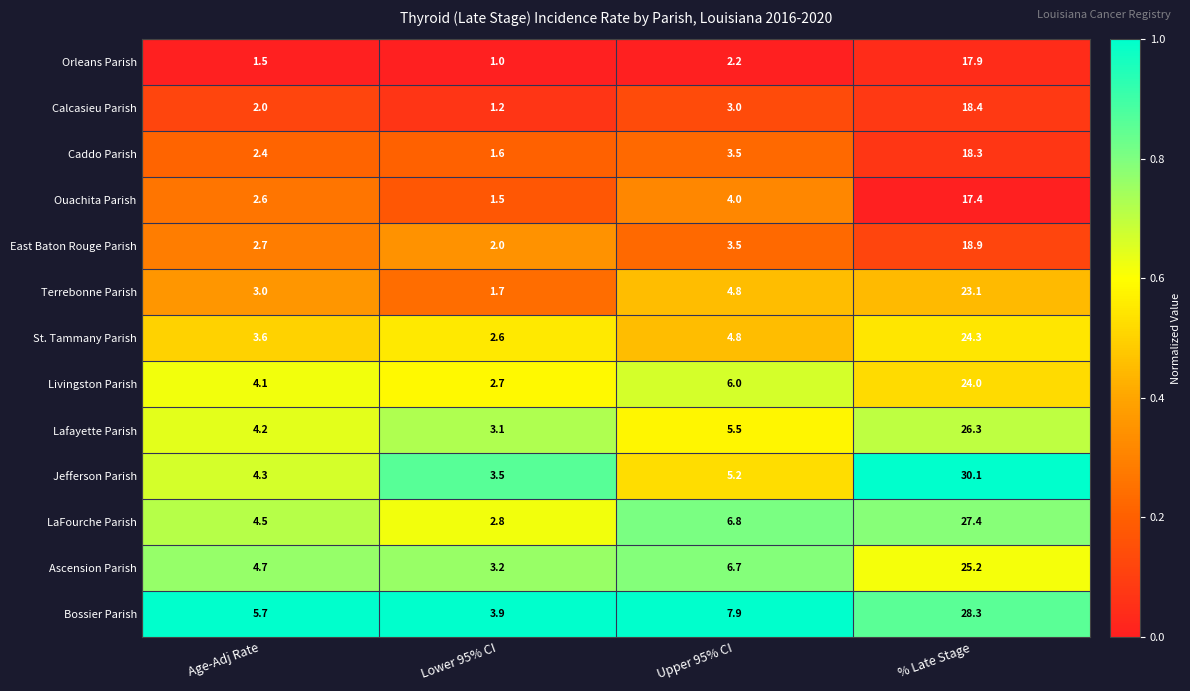

At which category is the sum across all series the highest?

% Late Stage